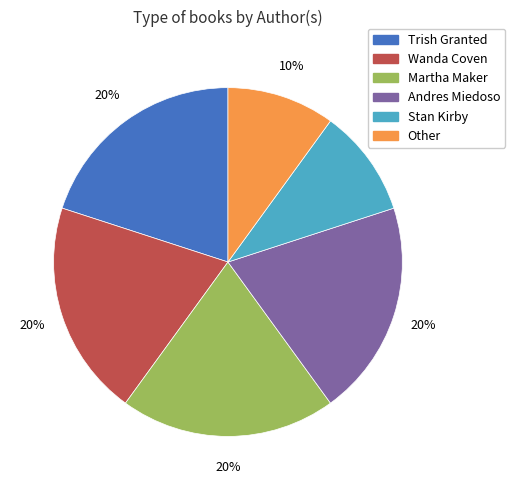

What is the ratio of the value at Trish Granted to the value at Martha Maker?

1.0